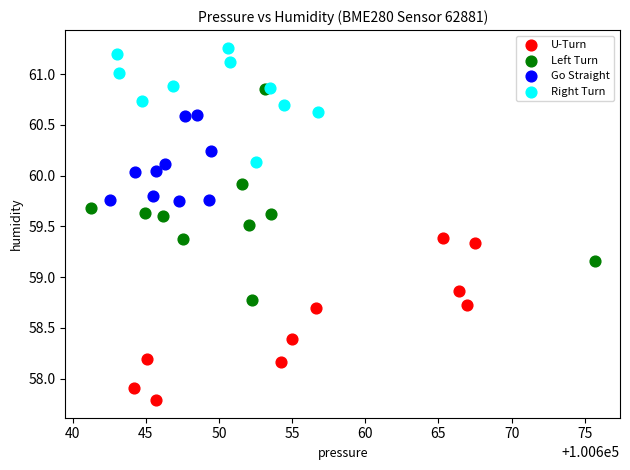

Which series reaches the maximum Y coordinate?

Right Turn